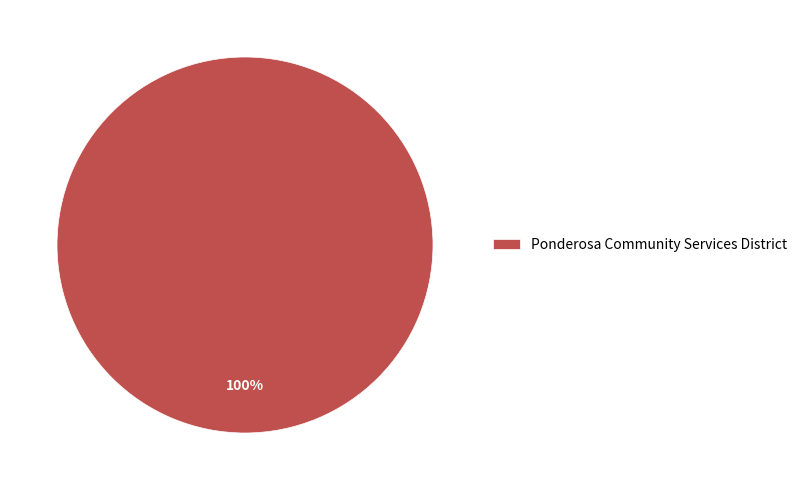

How many slices are in this pie chart?

1